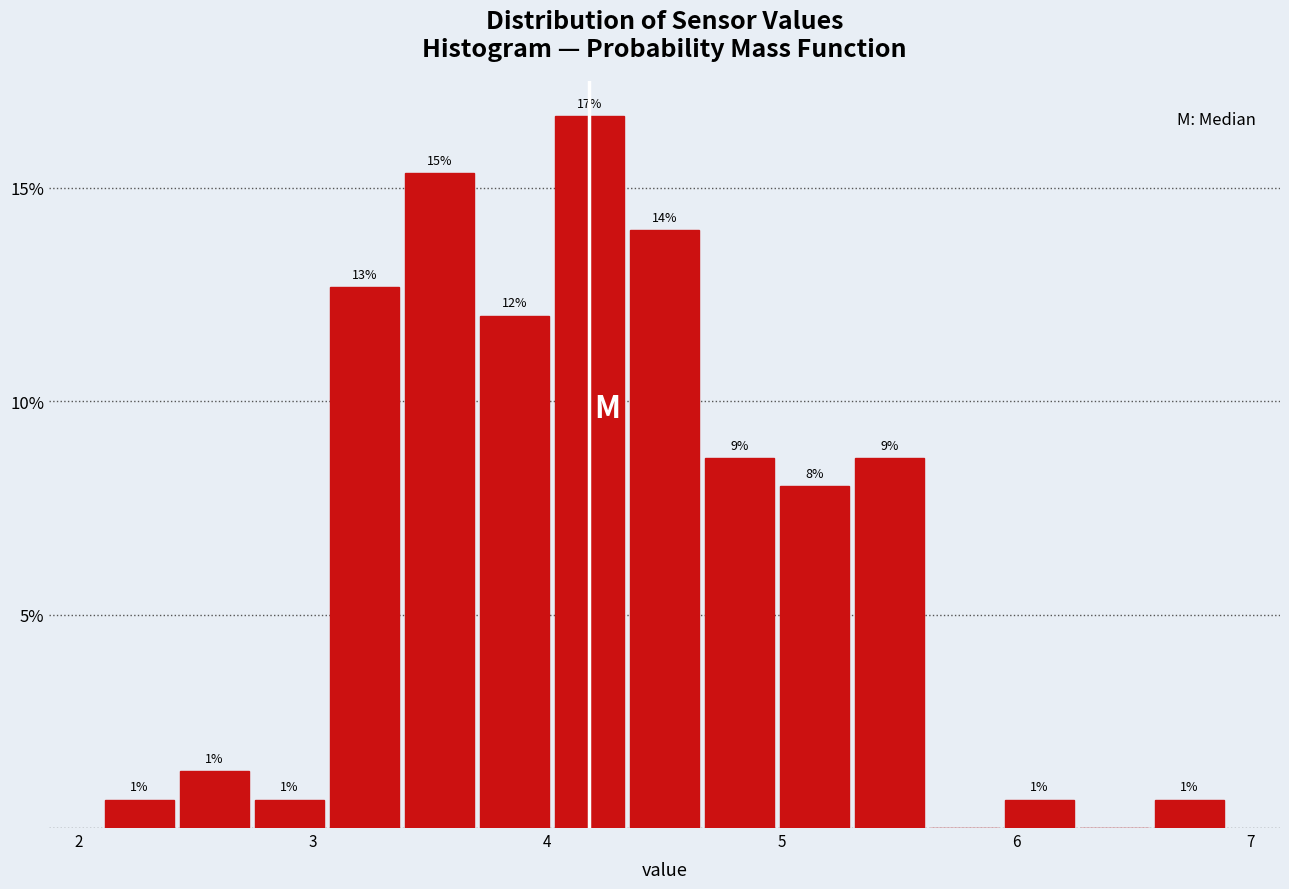

Read against the x-axis, roughly where is the centre of the tallest bar?

4.2